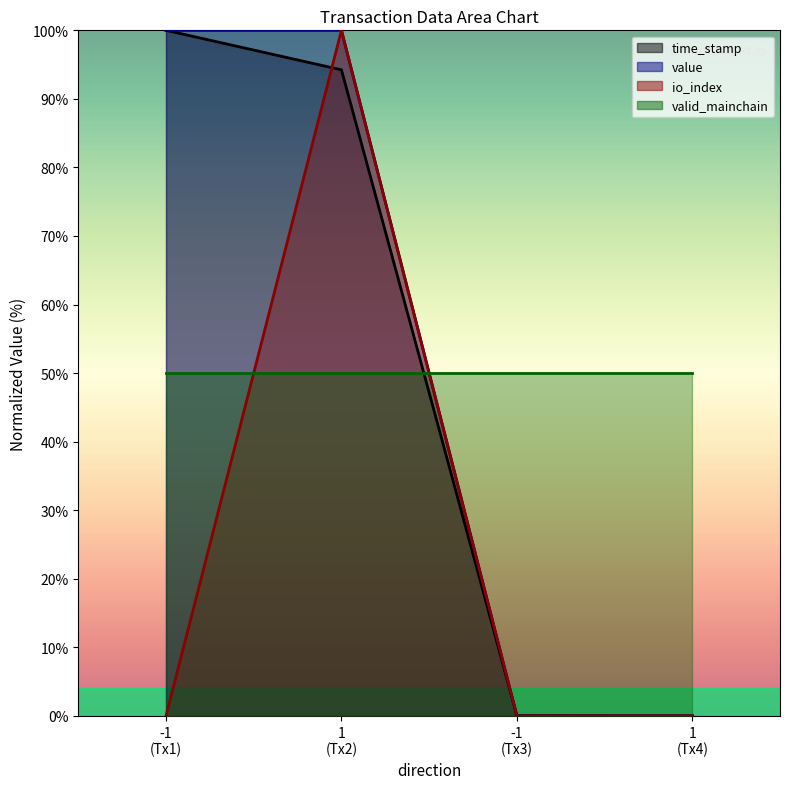

What is the difference between the highest and lowest values at -1 (Tx1)?

100.0